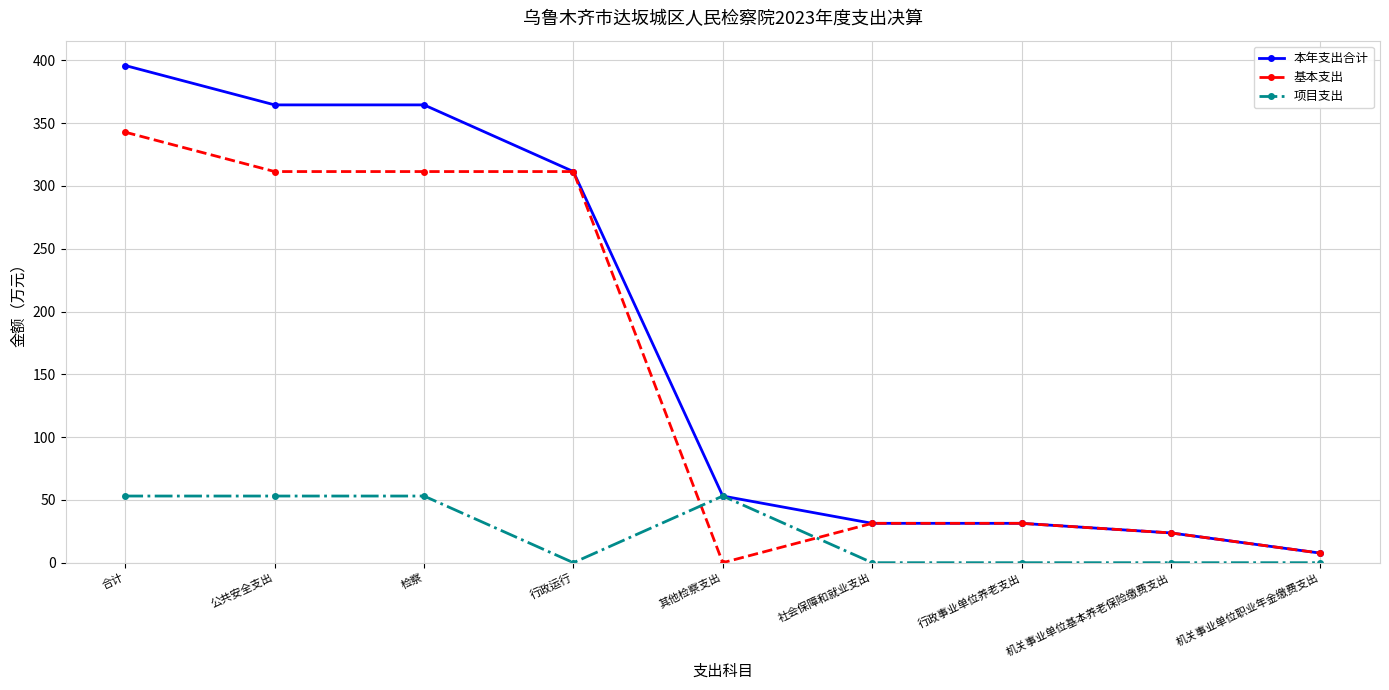

Reading right to left, extract all data points from this chart.

本年支出合计: 7.6	23.7	31.4	31.4	53.1	311.5	364.6	364.6	395.9
基本支出: 7.6	23.7	31.4	31.4	0.0	311.5	311.5	311.5	342.8
项目支出: 0.0	0.0	0.0	0.0	53.1	0.0	53.1	53.1	53.1